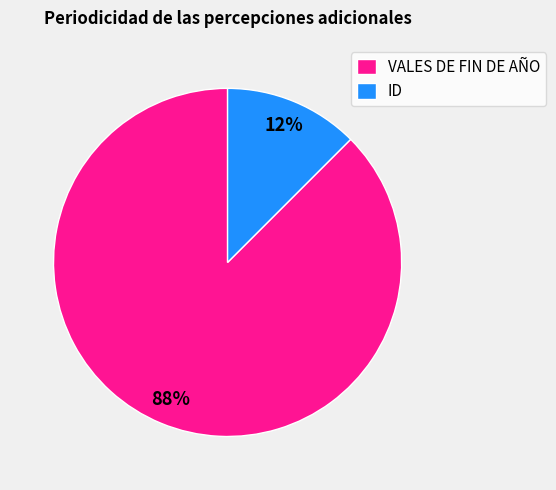

Is the sum of VALES DE FIN DE AÑO and ID greater than half?

Yes